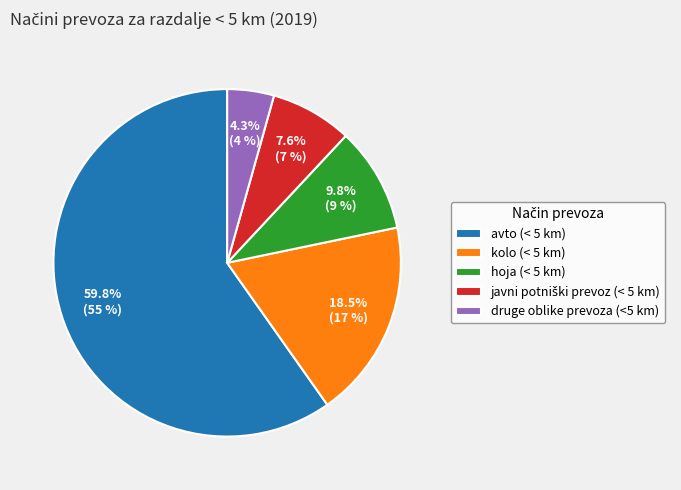

Does any single category account for the majority?

Yes